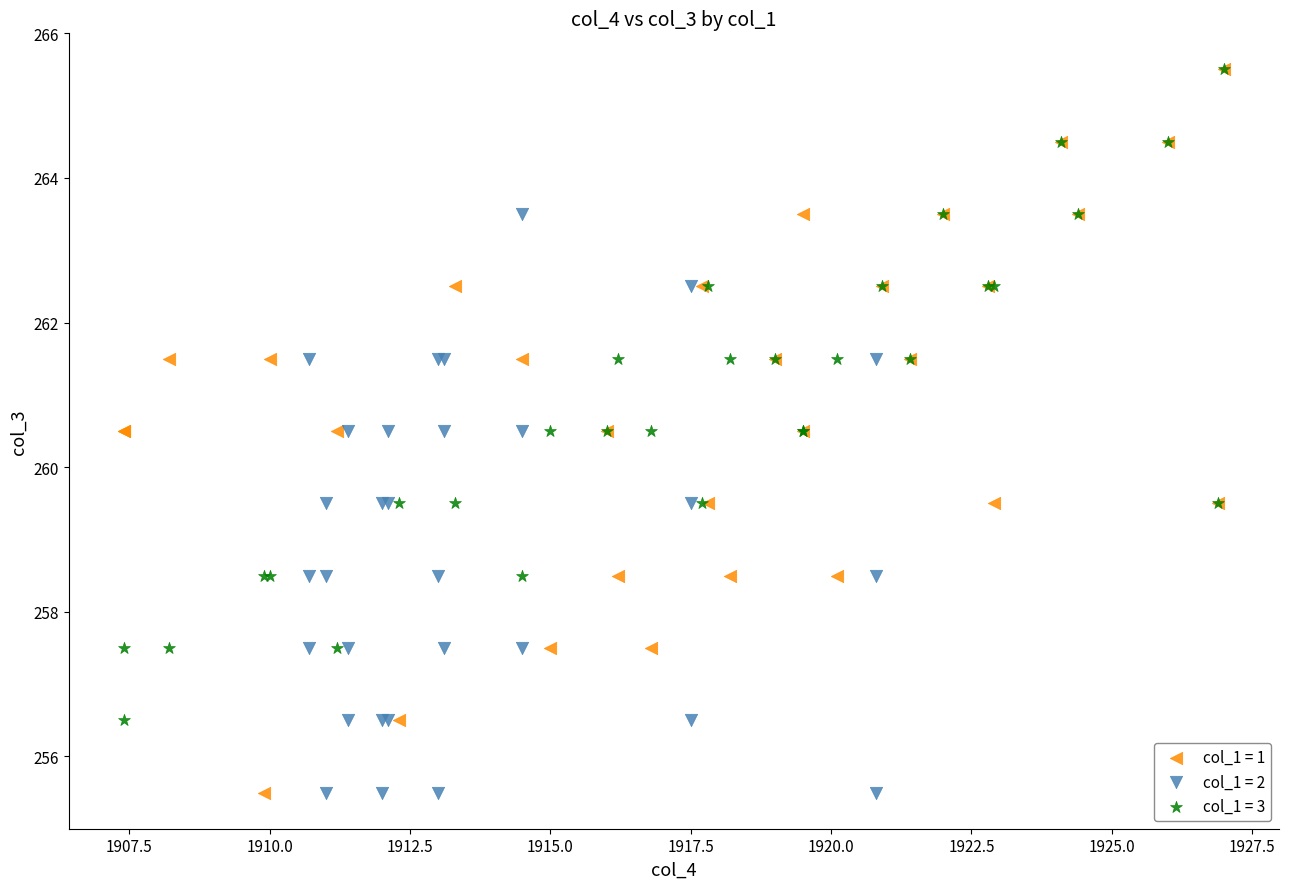

What are all the series names shown in the legend?

col_1 = 1, col_1 = 2, col_1 = 3